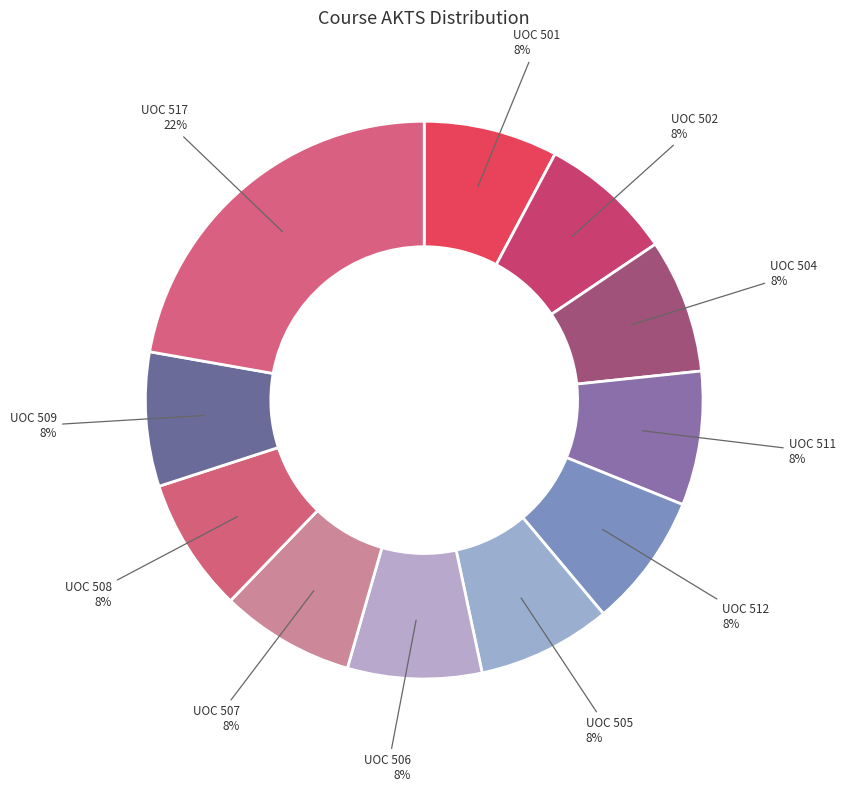

Which slice is the largest?

UOC 517